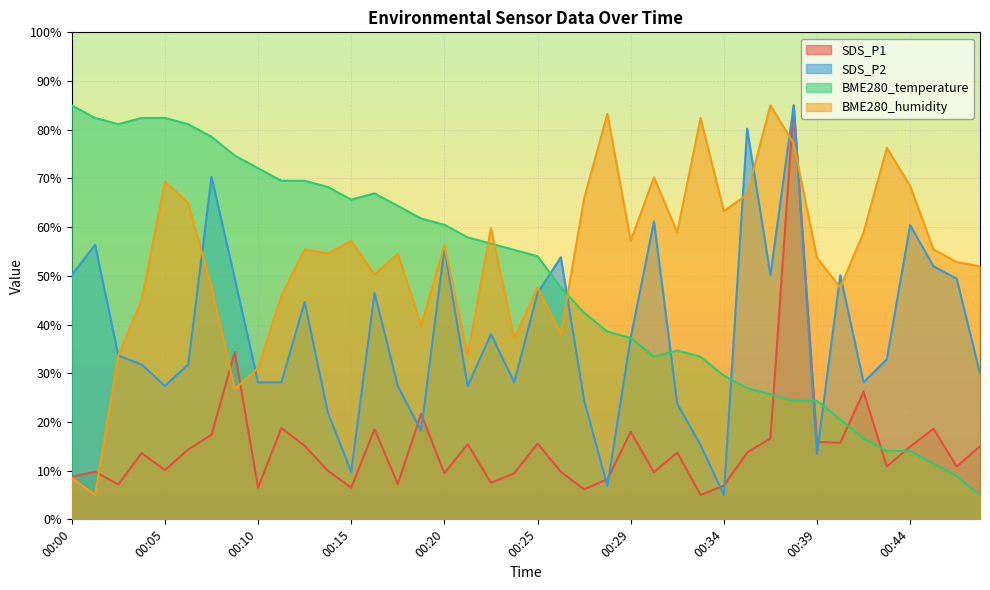

In SDS_P2, how many points are higher than both neighbors (excluding endpoints)?

12